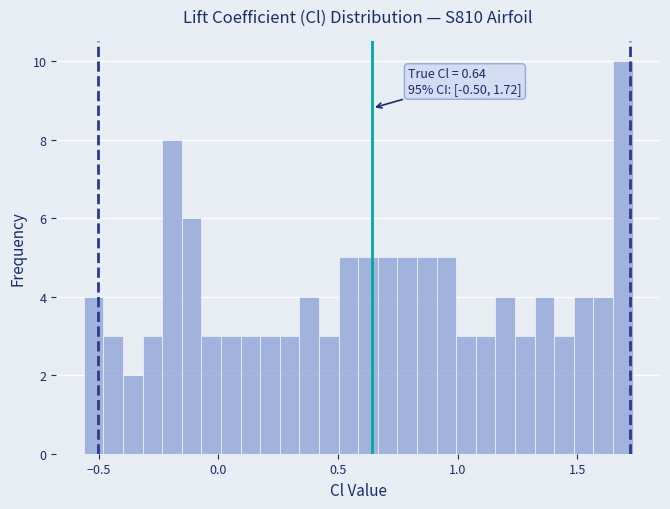

Read against the x-axis, roughly where is the centre of the tallest bar?

1.70